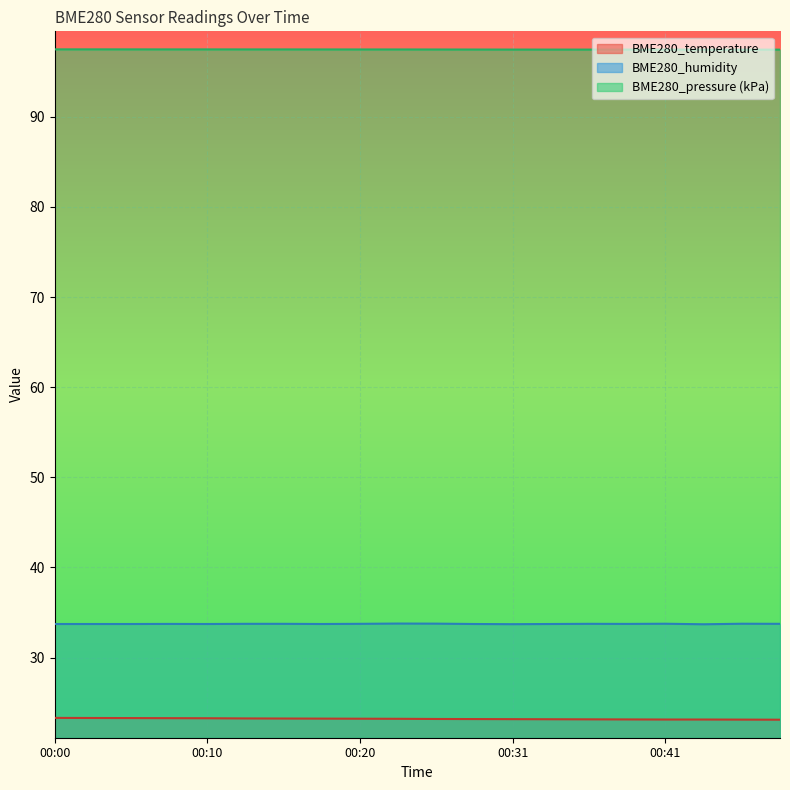

What is the greatest value displayed?

97.5